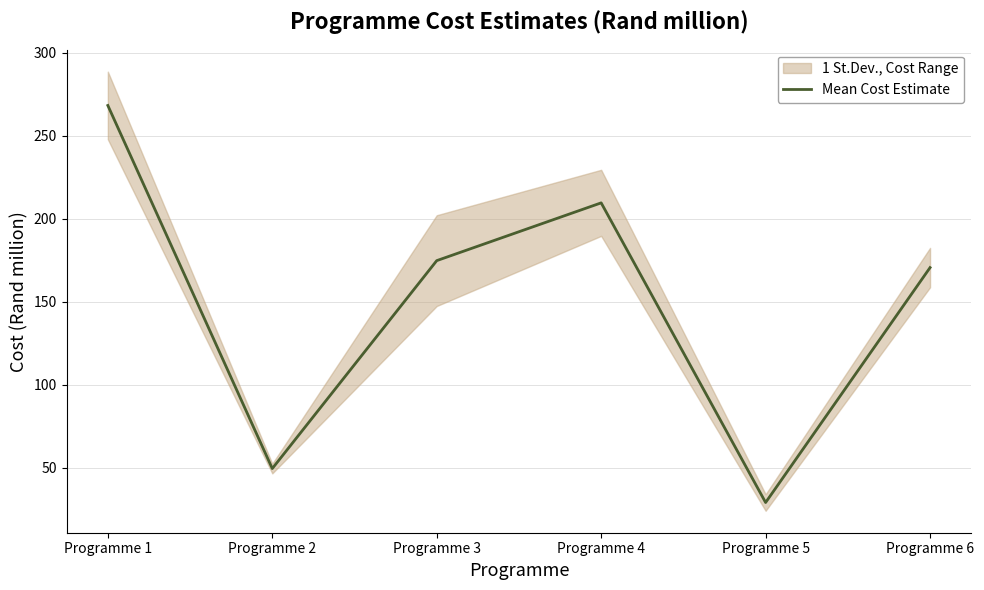

How many data points does each series have?

6